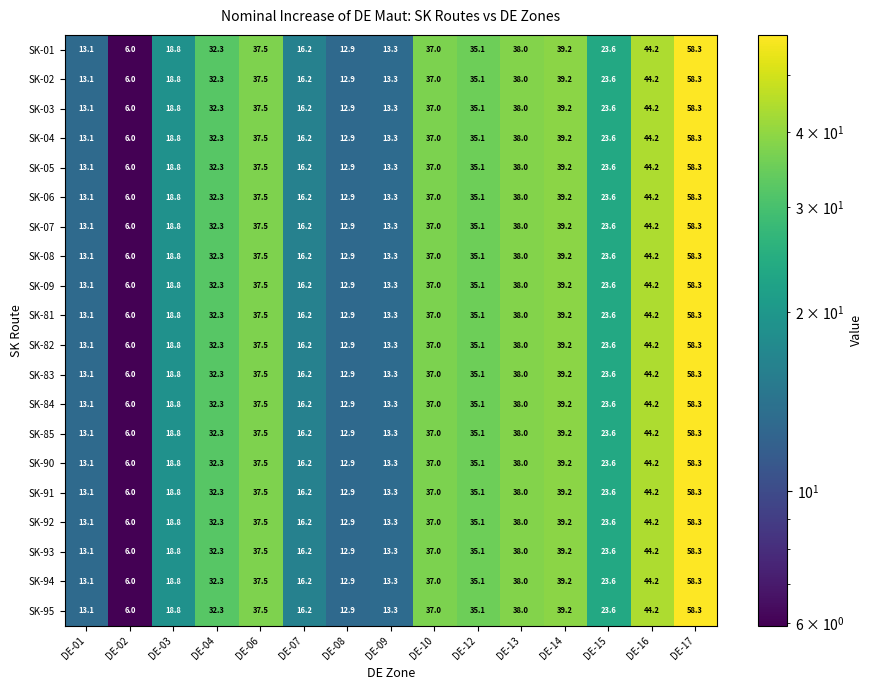

Count the number of data series in this chart.

20